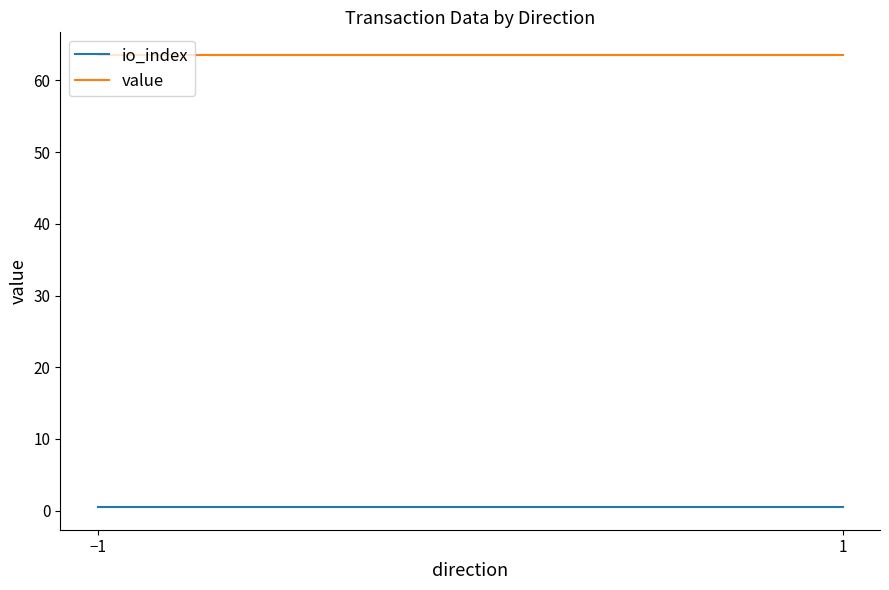

The value of value at 1 is 63.6. True or false?

True